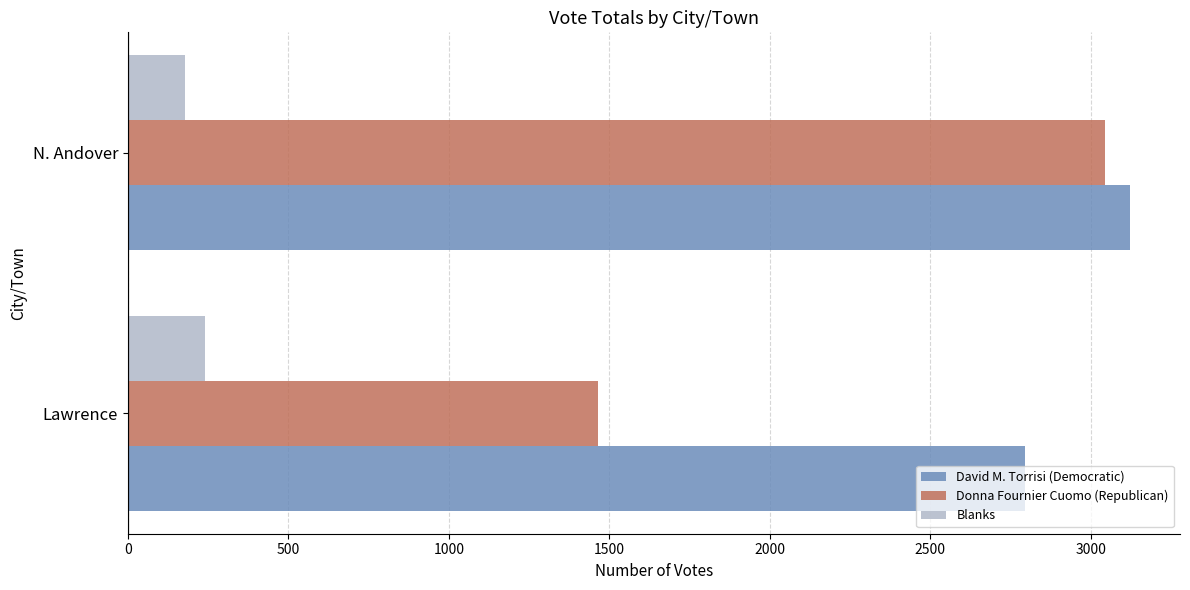

What is the sum of all Blanks values?

419